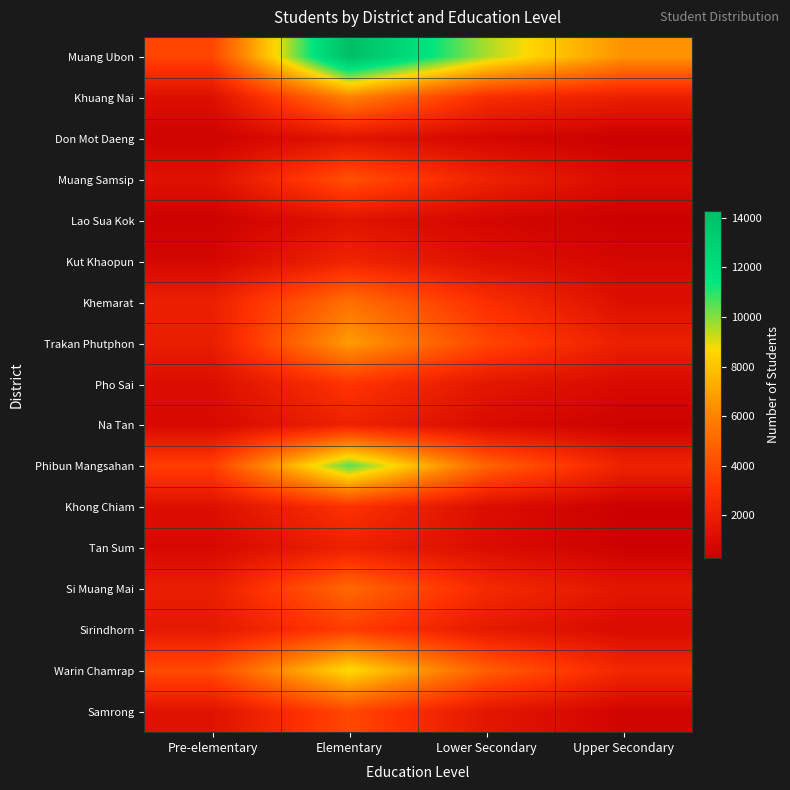

At how many categories does at least one series exceed 13345?

1